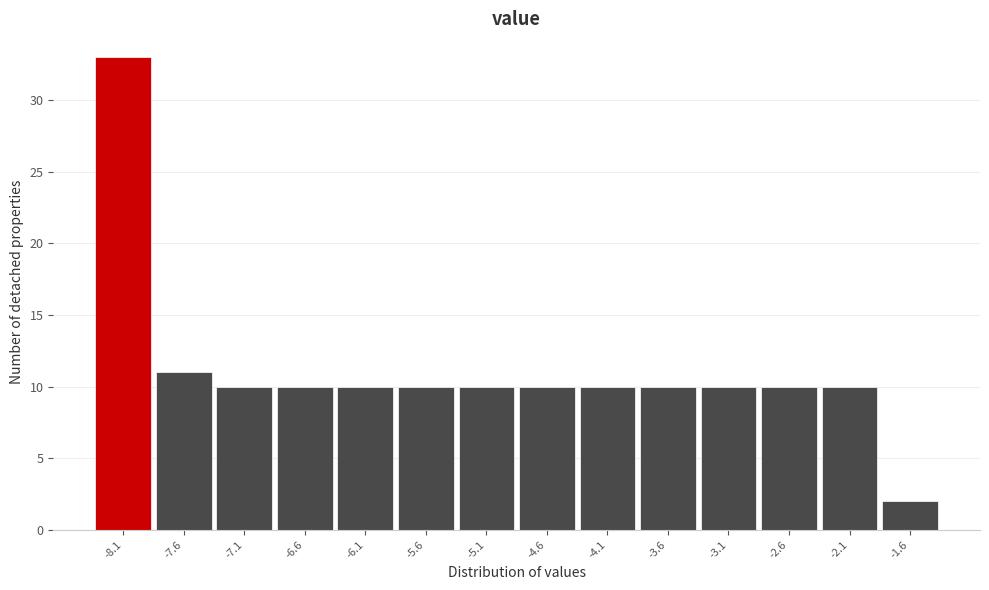

How tall is the bar that spans -5.38 to -4.88 on the x-axis? Neither the bar edges nor the heights are printed on the chart, so give them approximately, as read against the axes.

10